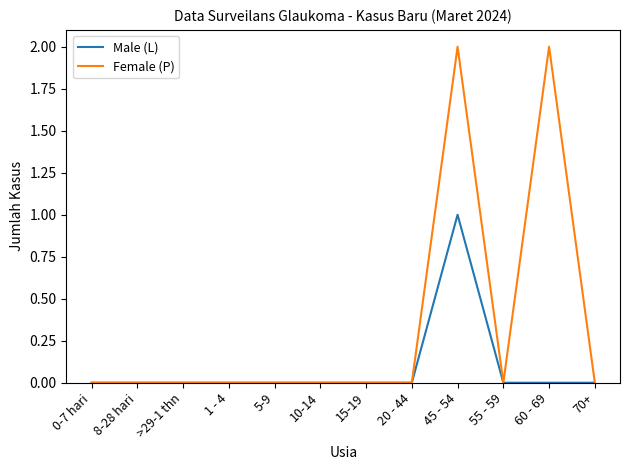

What position from the right is 70+?

1